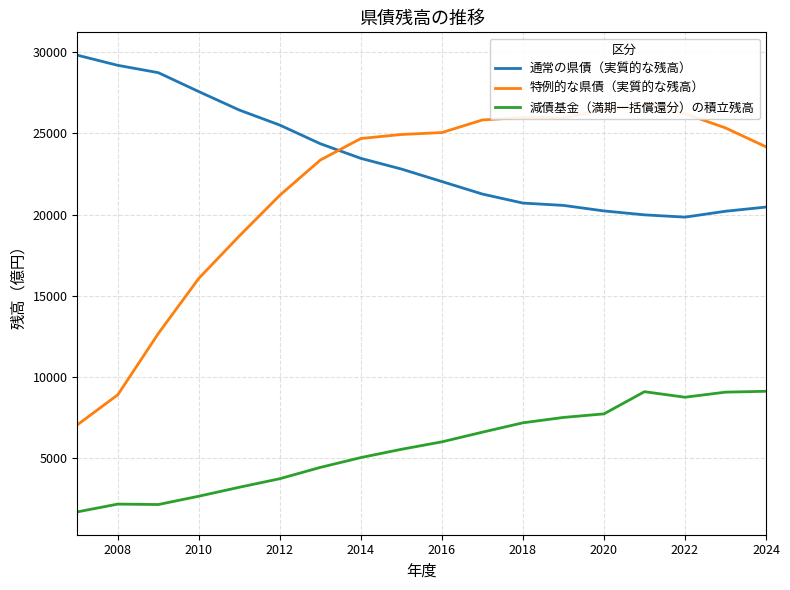

True or false: 特例的な県債（実質的な残高） and 減債基金（満期一括償還分）の積立残高 cross at least once.

False